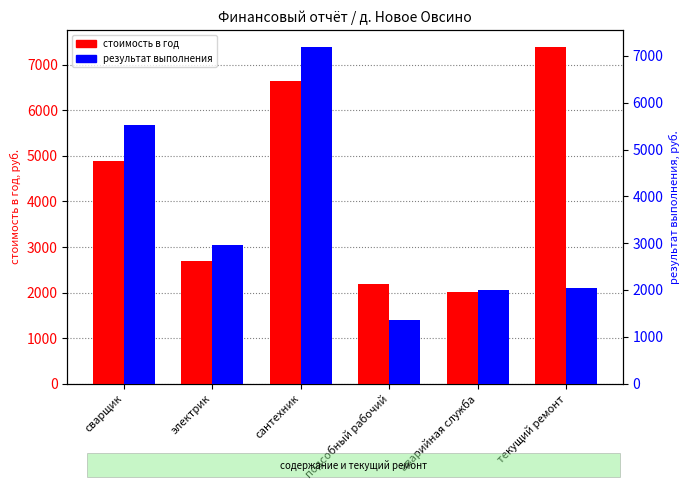

Which series has the largest range (max minus min)?

результат выполнения